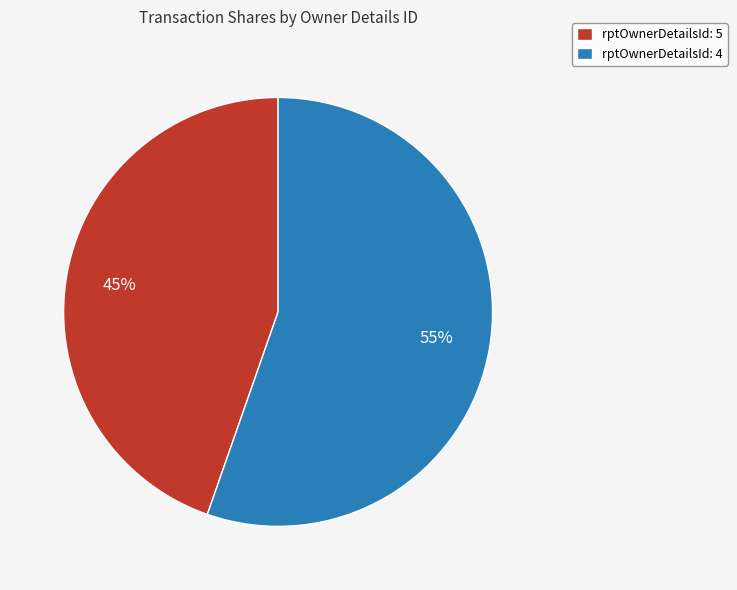

Is there a majority slice in this chart?

Yes